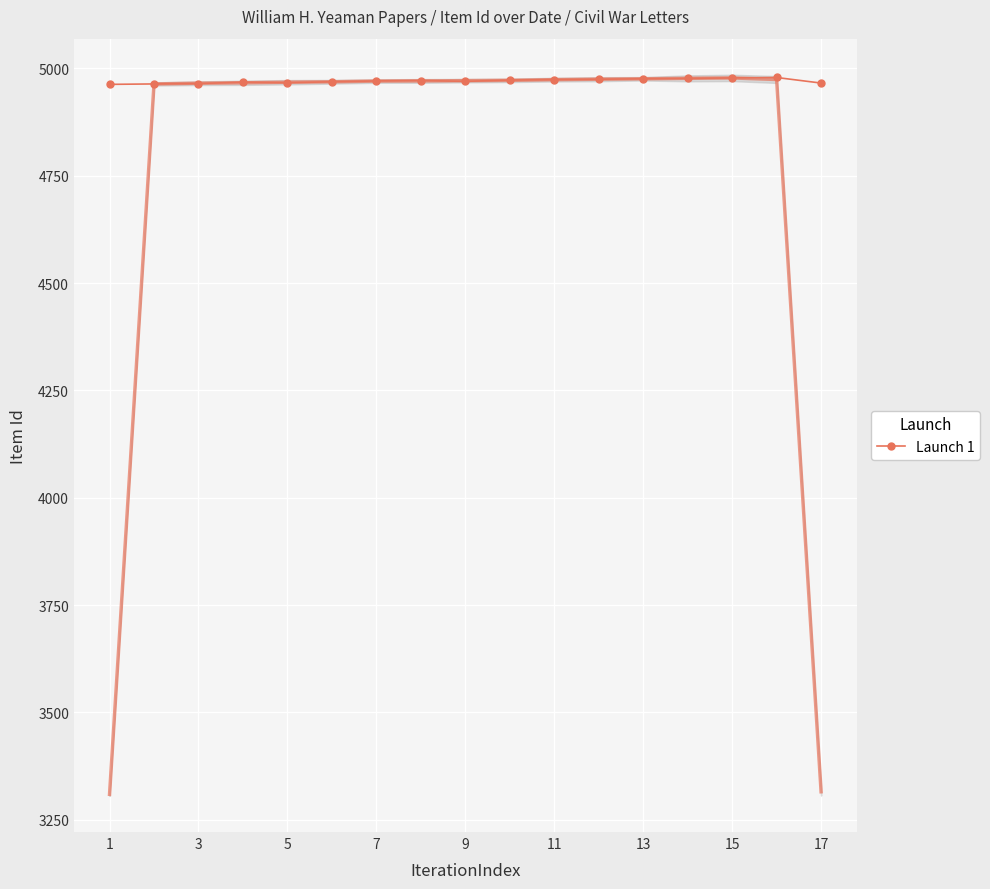

What is the minimum value for Launch 1?

4963